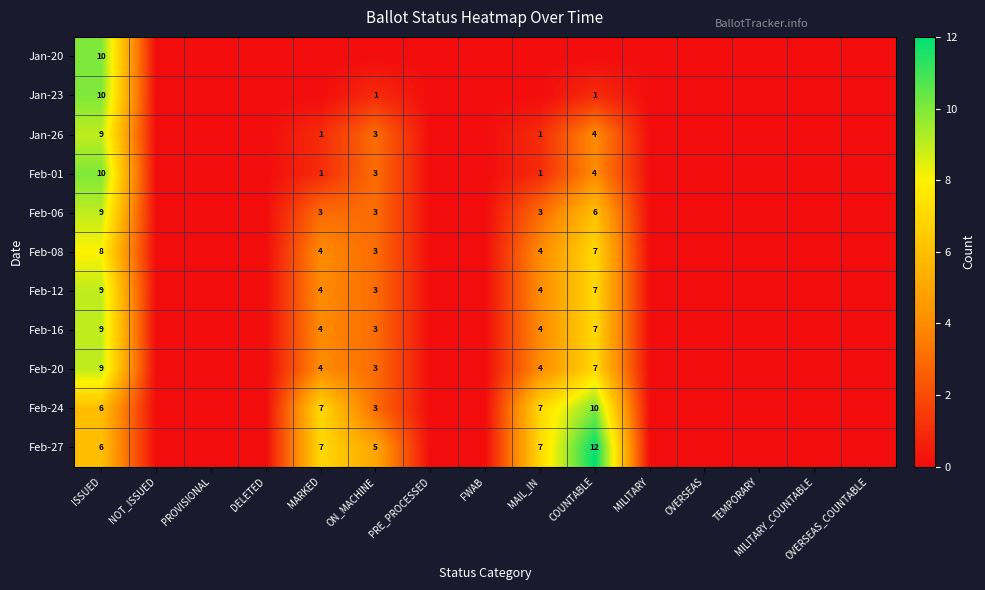

What is the difference between the Feb-01 values at MAIL_IN and COUNTABLE?

3